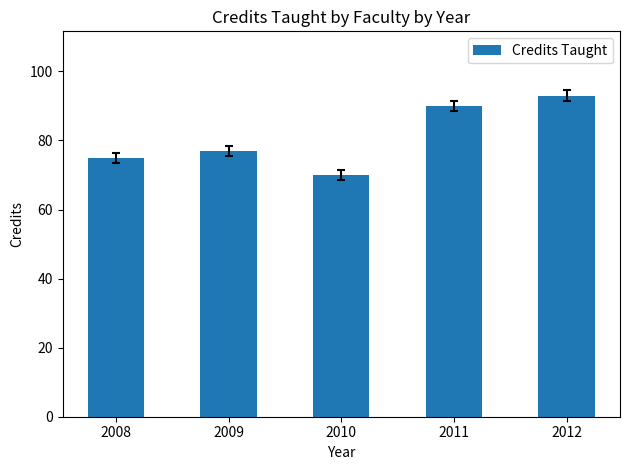

Rank the categories by value from lowest to highest.

2010, 2008, 2009, 2011, 2012